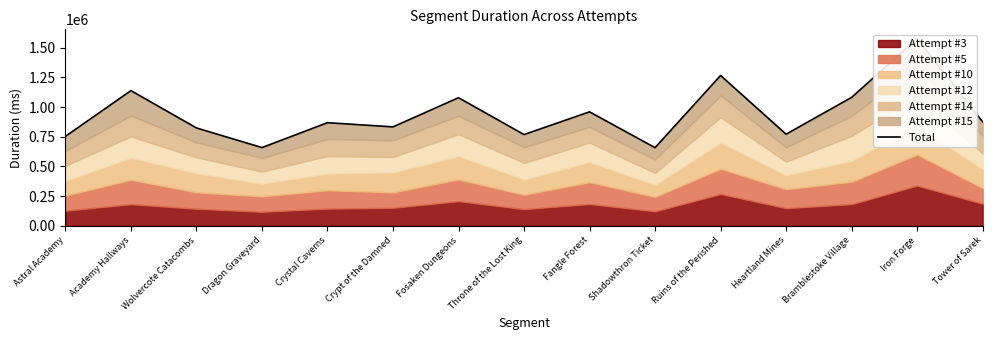

What is the value of the 3rd point from the left?

824005